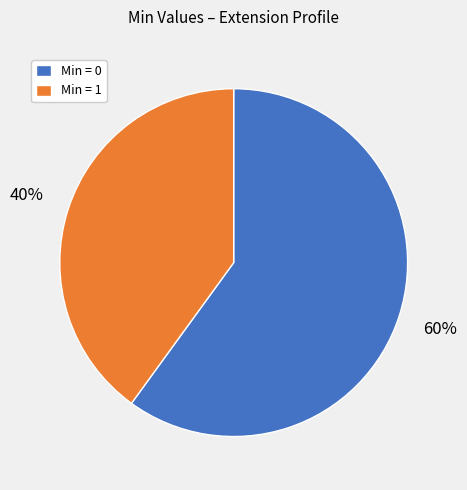

Approximately how many times larger is the value at Min = 1 compared to Min = 0?

0.7